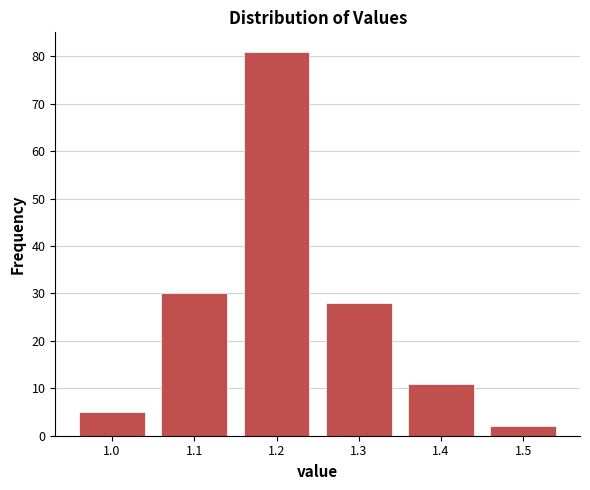

Reading left to right, list all the values displayed in this chart.

5	30	81	28	11	2